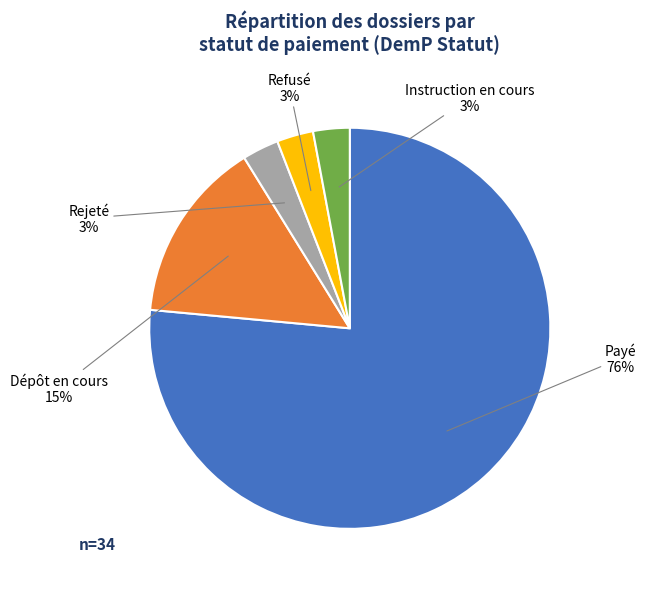

What is the largest slice in the pie chart?

Payé